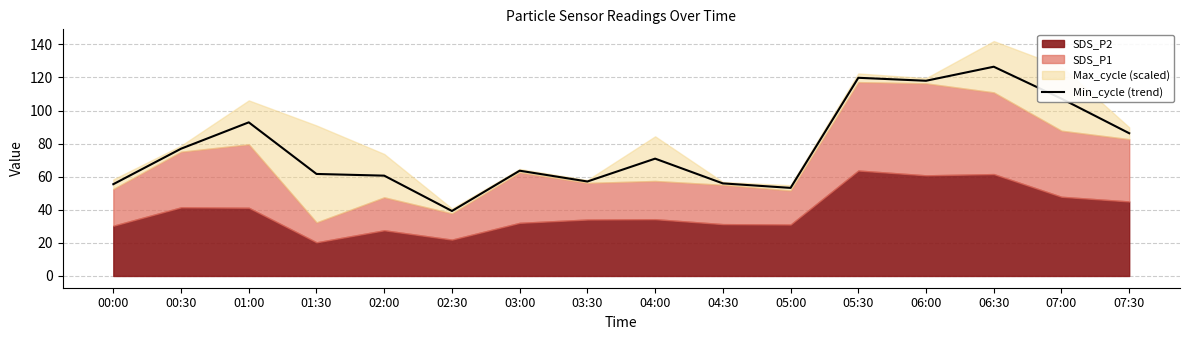

How many lines are shown in the chart?

1